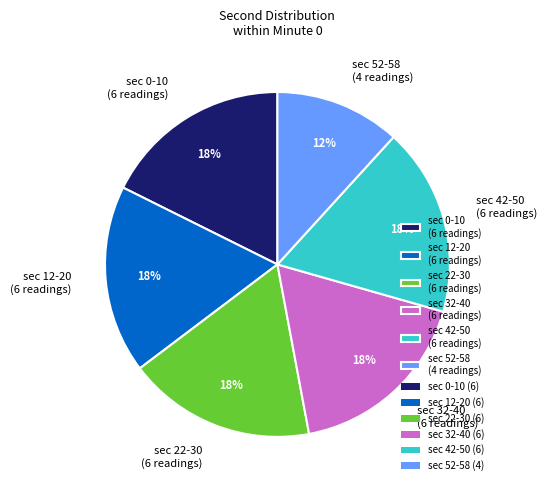

Approximately how many times larger is the value at sec 22-30 (6 readings) compared to sec 52-58 (4 readings)?

1.5